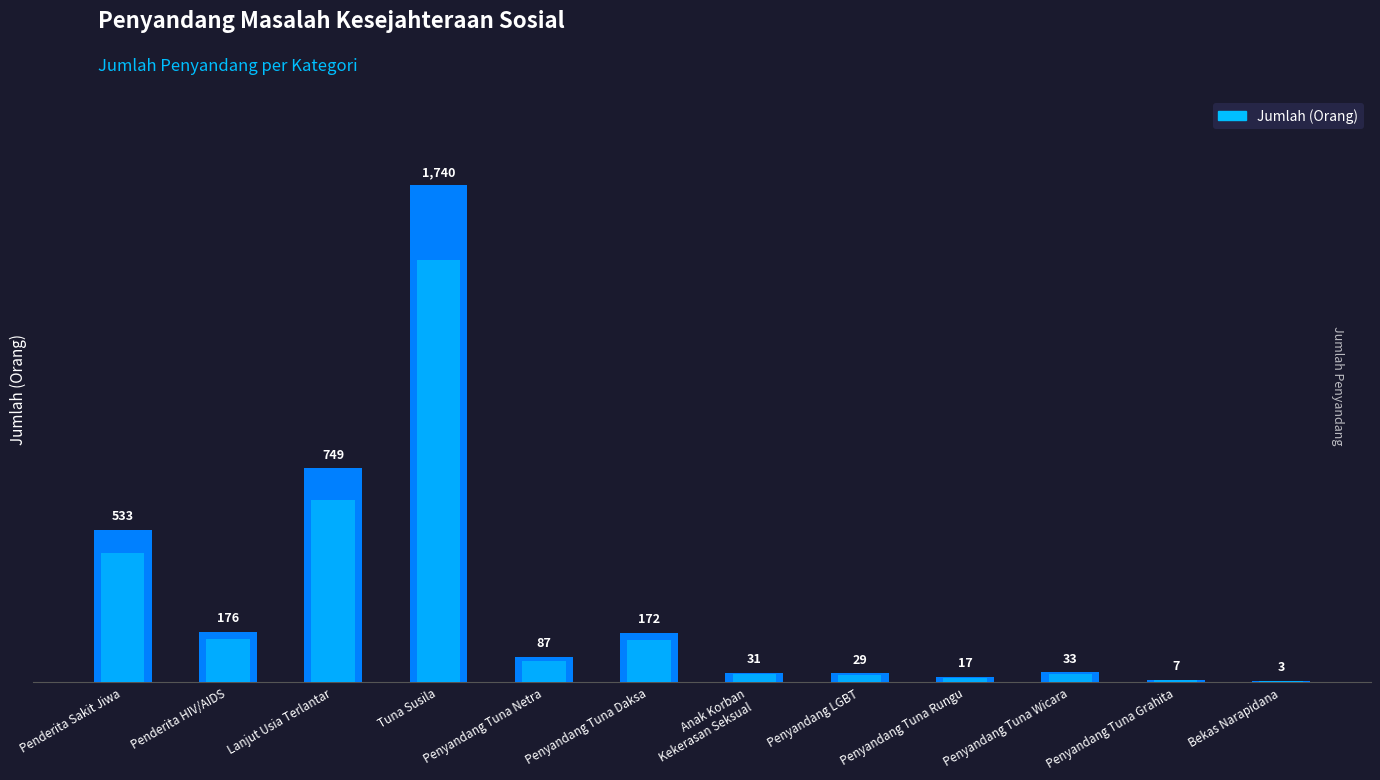

What is the difference between the maximum and minimum values?

1737